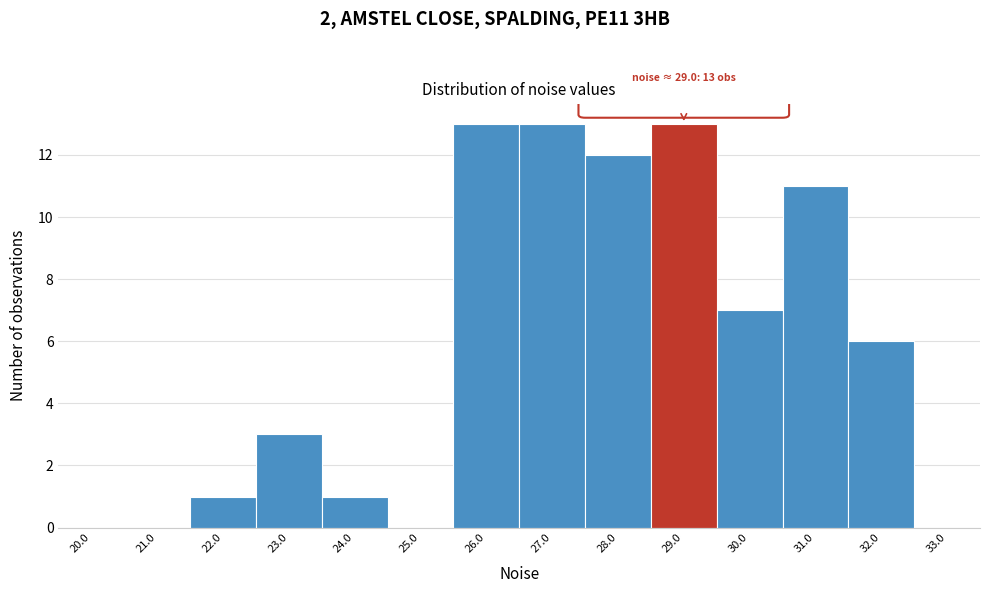

Reading right to left, extract all data points from this chart.

33.0=0	32.0=6	31.0=11	30.0=7	29.0=13	28.0=12	27.0=13	26.0=13	25.0=0	24.0=1	23.0=3	22.0=1	21.0=0	20.0=0